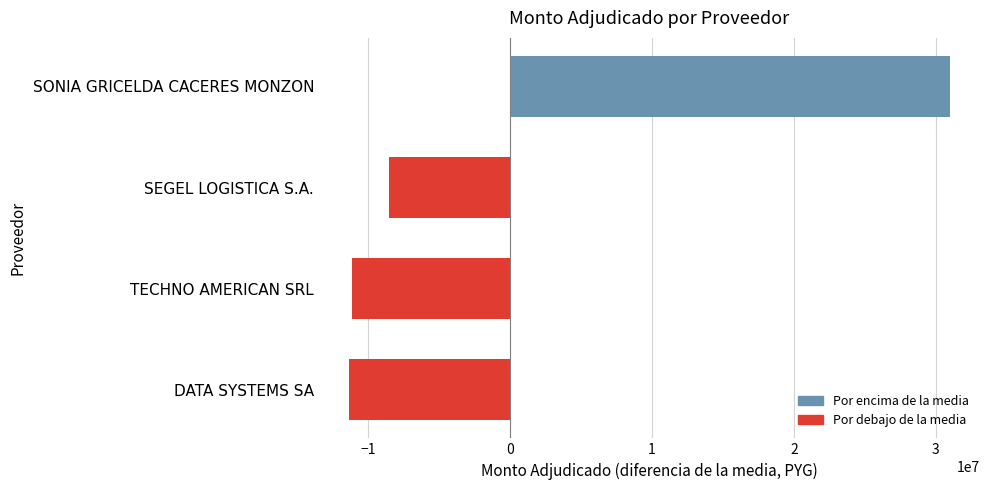

How many bars are there in total?

4